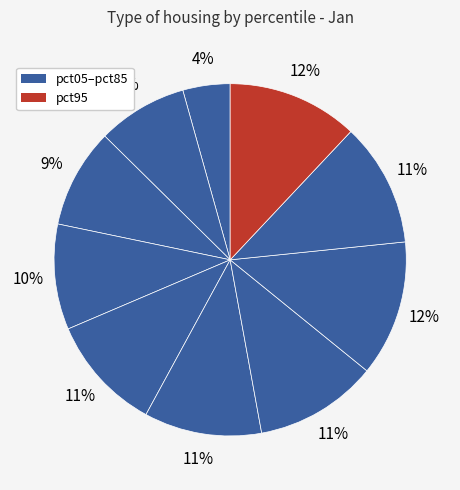

How many slices are in this pie chart?

10